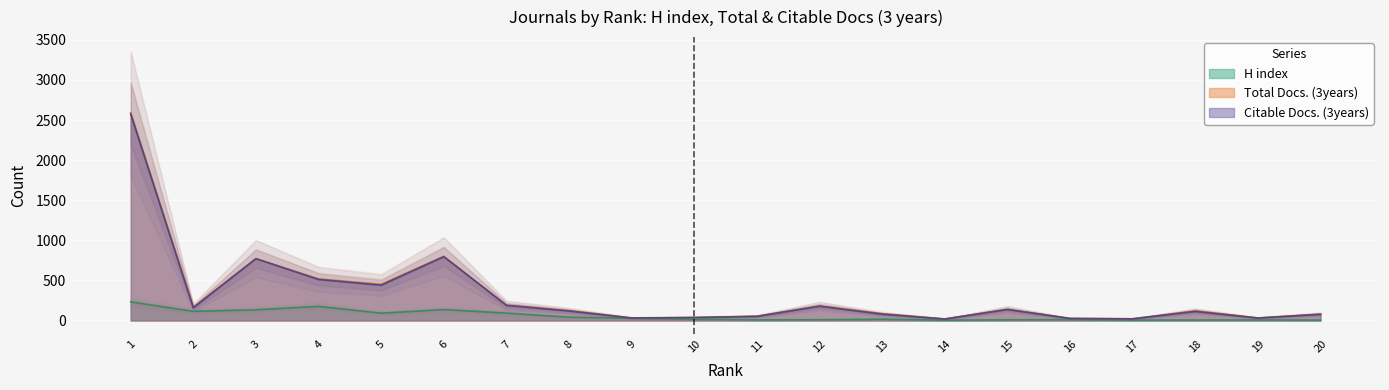

How many data points in H index are less than 17?

10